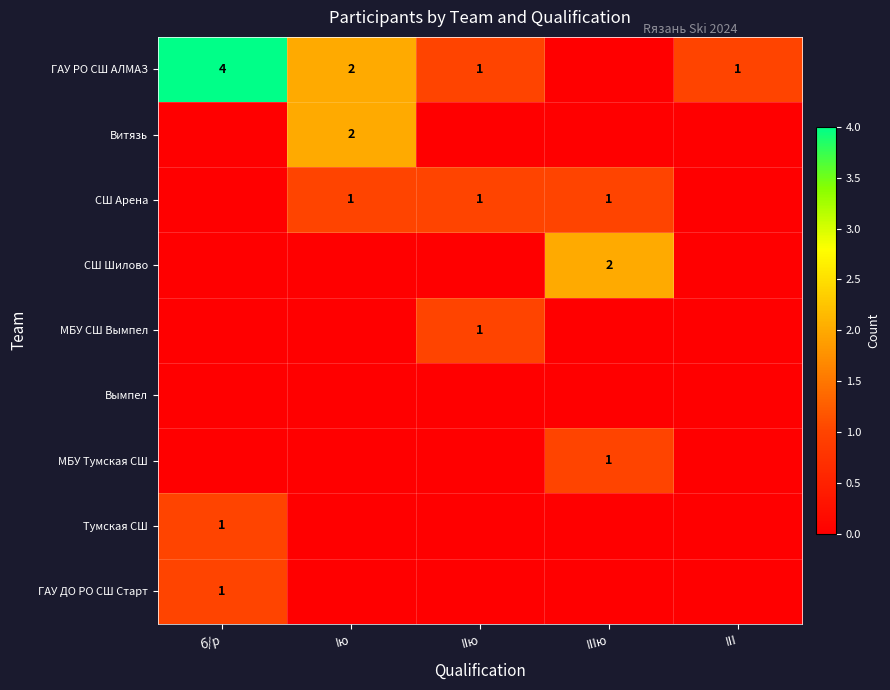

What is the spread (max minus min) of values at III?

1